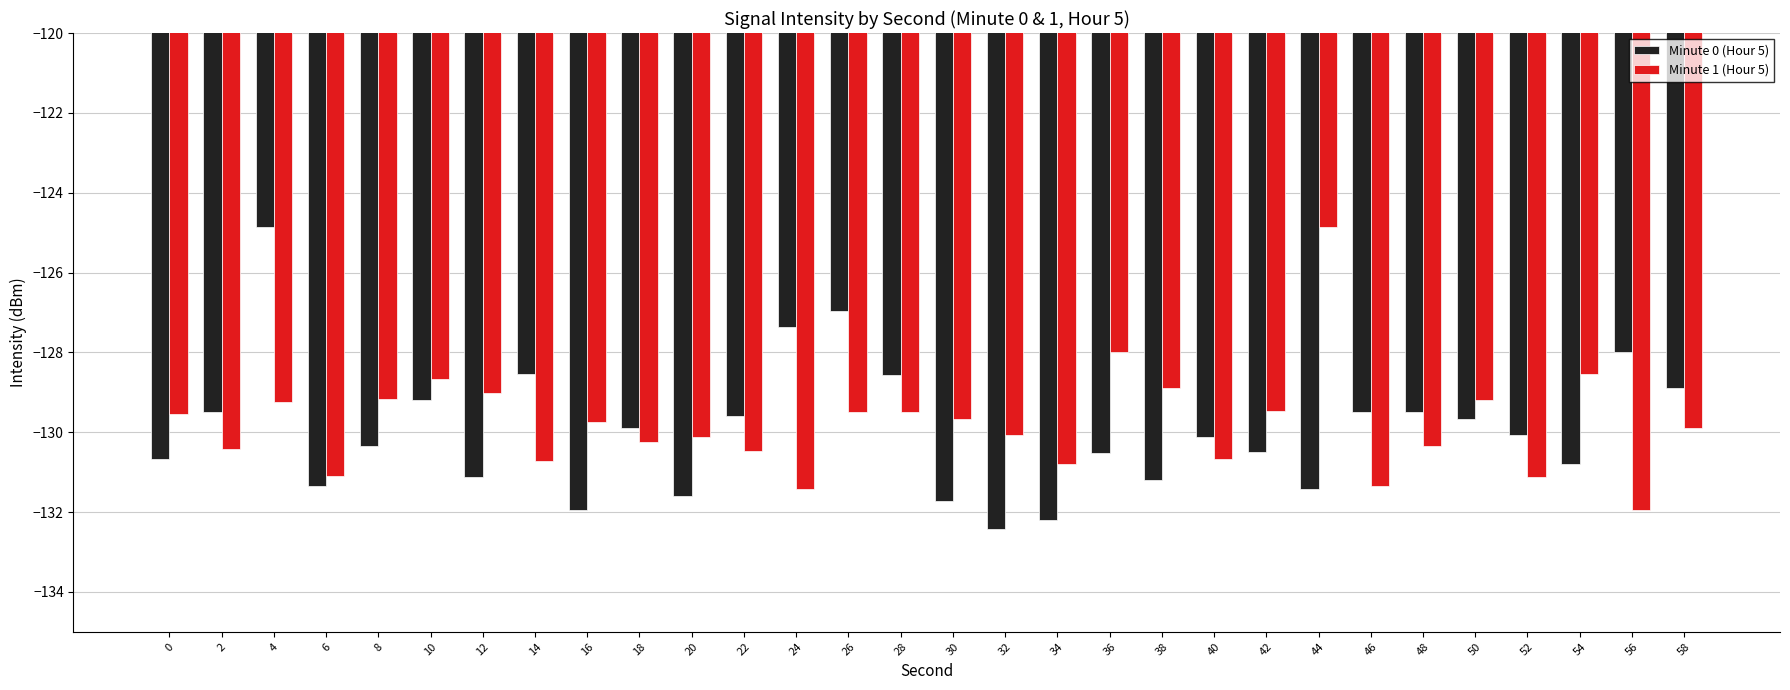

What is the difference between the maximum and minimum values in the Minute 0 (Hour 5) series?

7.6